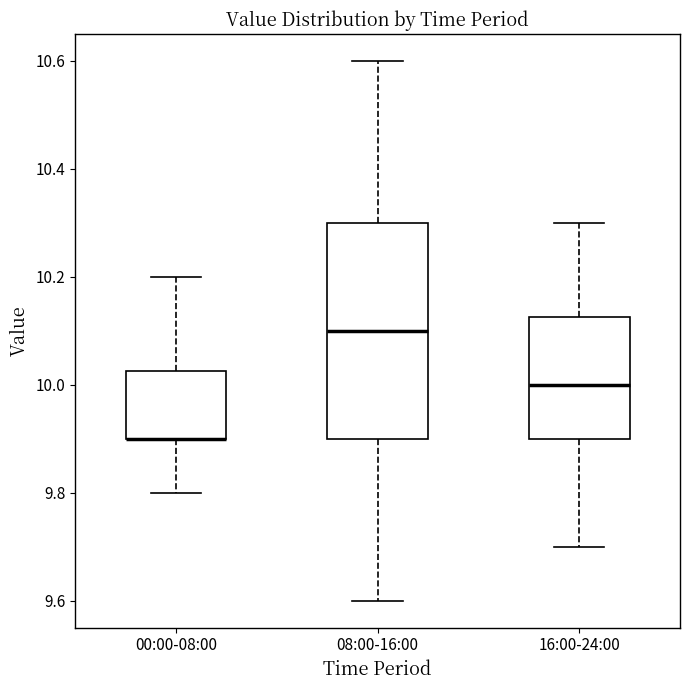

Reading left to right, read every box against the y-axis: the position of its median line, the range the box covers, and the ends of its whiskers. The values are not printed on the chart, so give them approximately, as read against the axis.

00:00-08:00: median 9.90 (drawn on the box's lower edge), box 9.90 to 10.02, whiskers 9.80 to 10.20
08:00-16:00: median 10.10, box 9.90 to 10.30, whiskers 9.60 to 10.60
16:00-24:00: median 10.00, box 9.90 to 10.12, whiskers 9.70 to 10.30